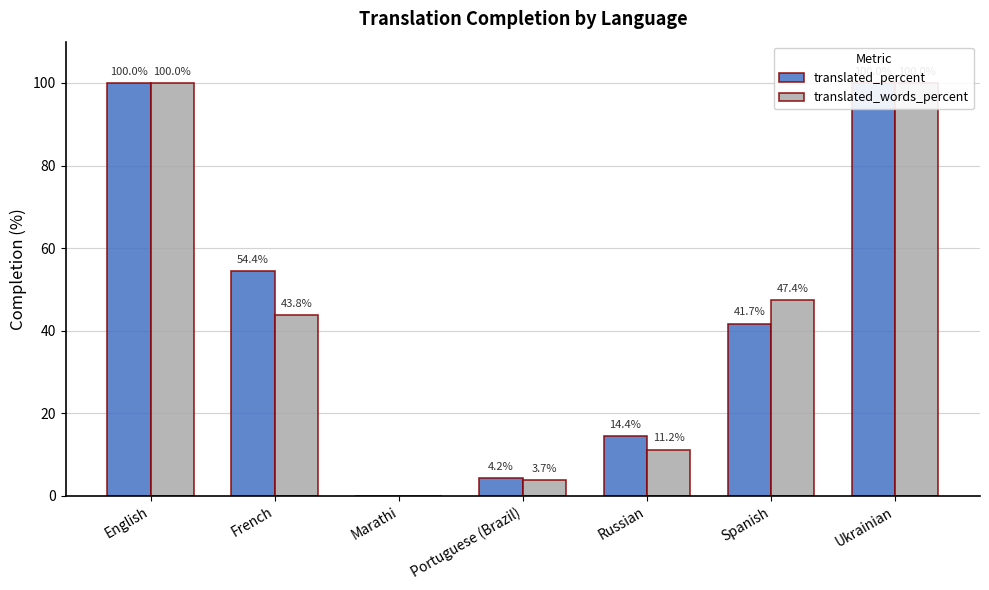

What is the difference between the maximum and minimum values in the translated_words_percent series?

100.0